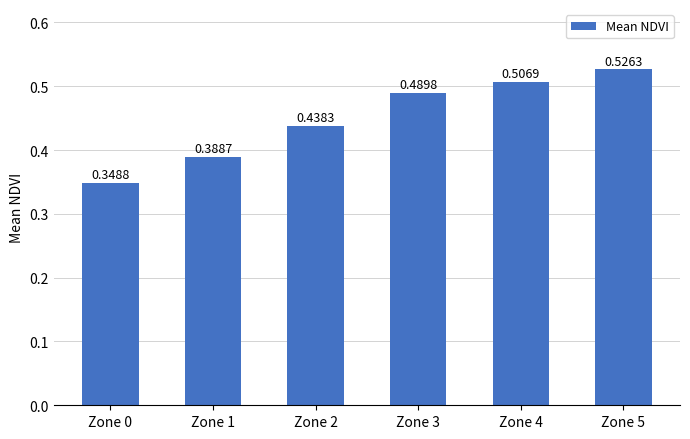

Which has a higher value, Zone 2 or Zone 4?

Zone 4